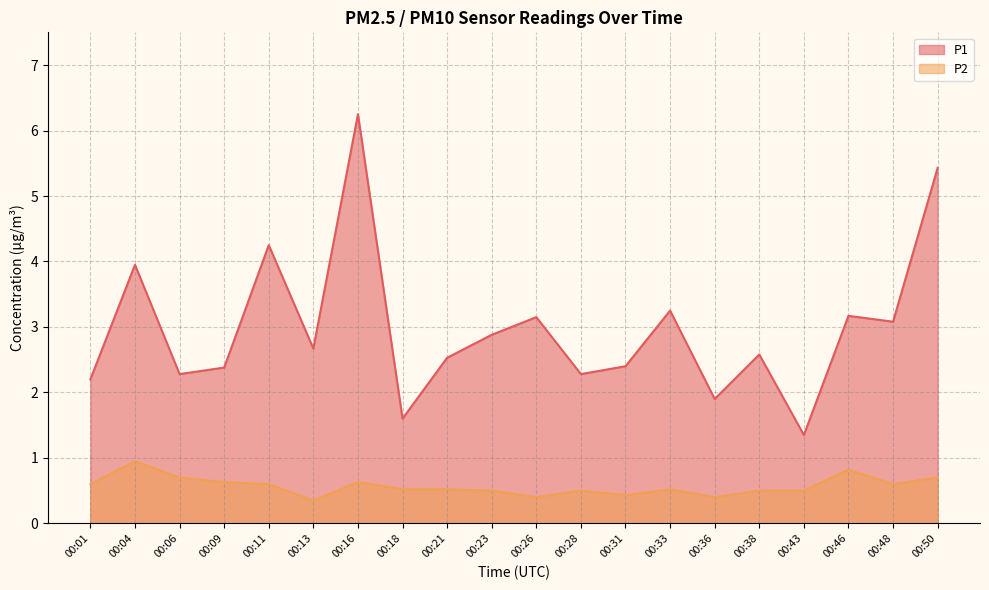

How many categories are shown in the chart?

20